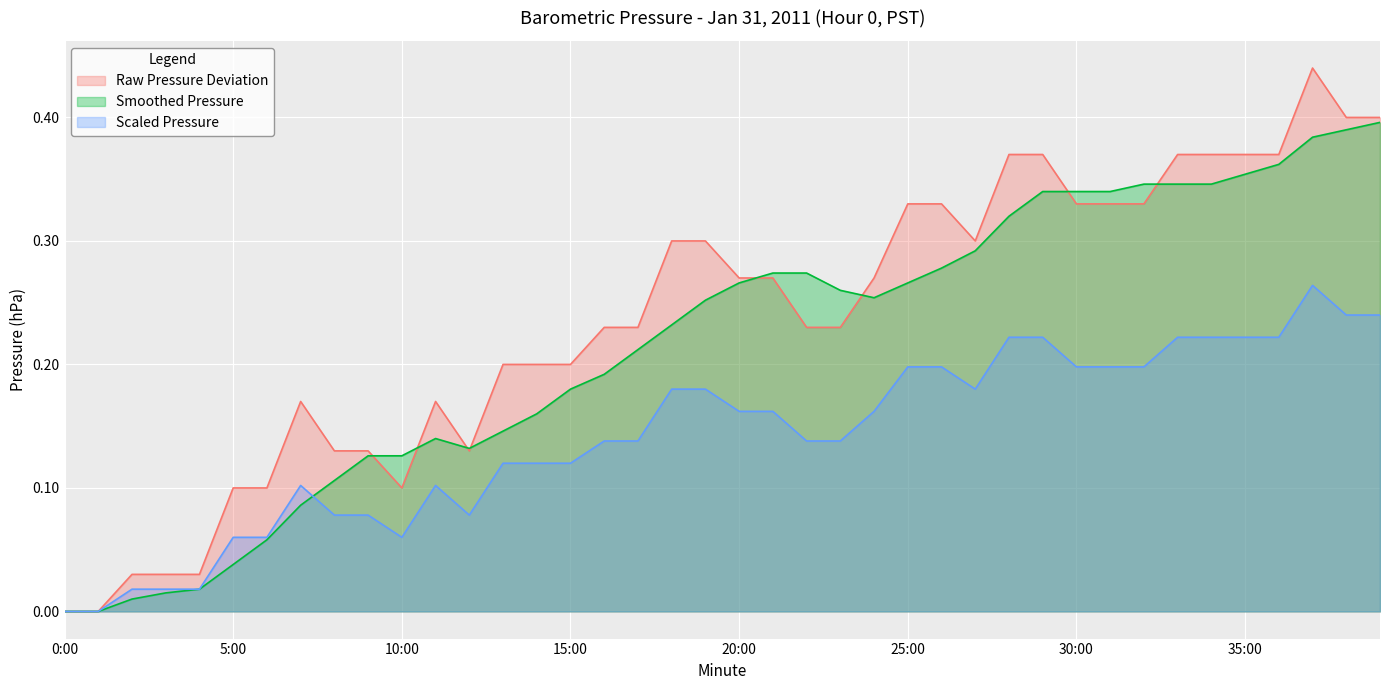

List the series in order of their peak value, lowest first.

Scaled Pressure, Smoothed Pressure, Raw Pressure Deviation